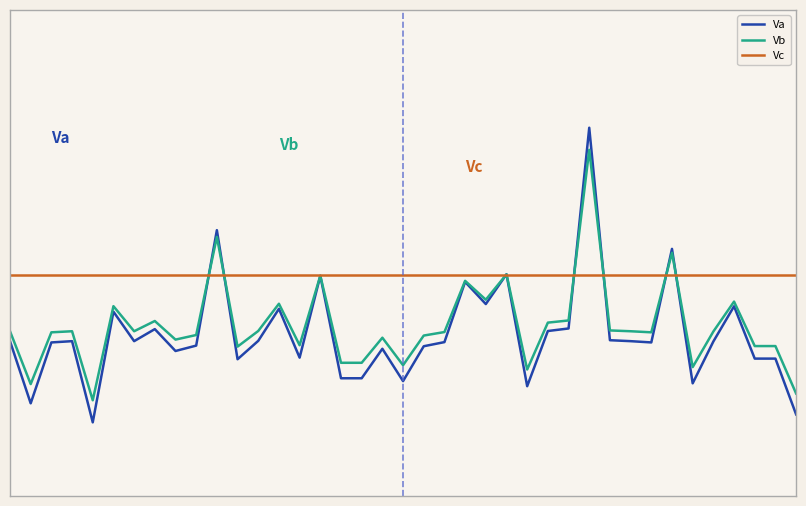

True or false: Va and Vb cross at least once.

True